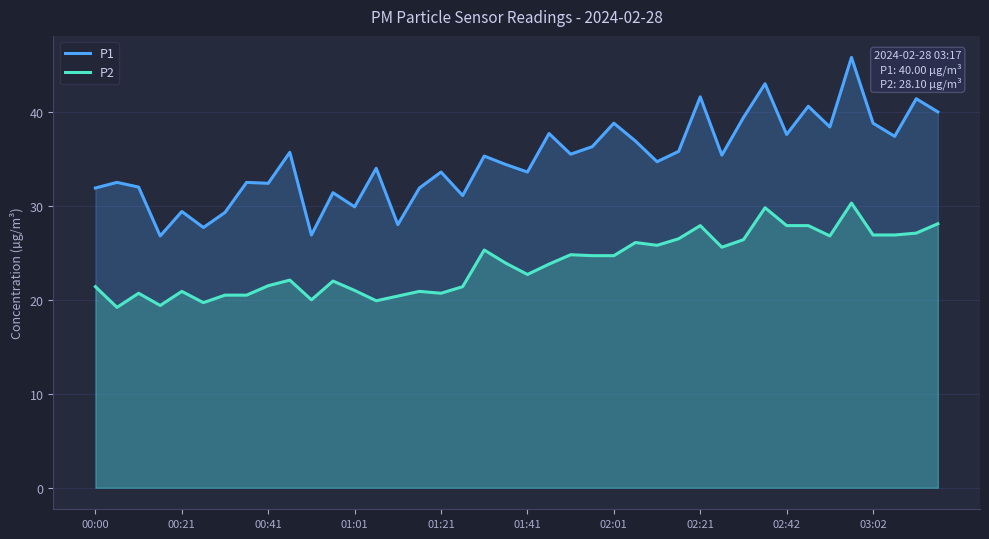

Does the chart display data point markers on the line(s)?

No